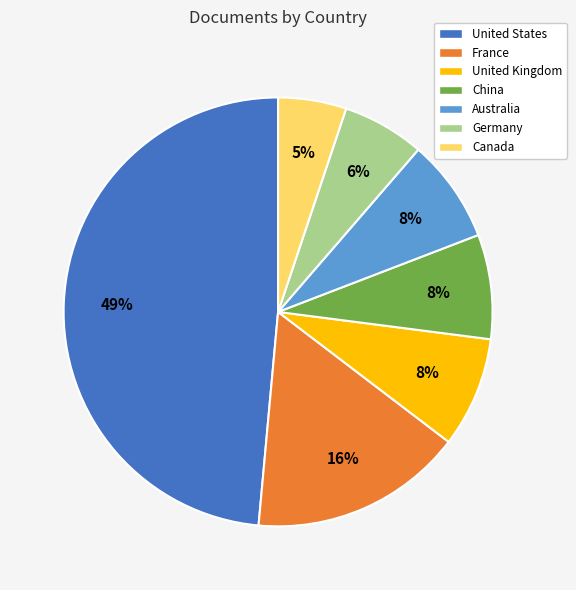

The Canada slice represents 18% of the pie. True or false?

False